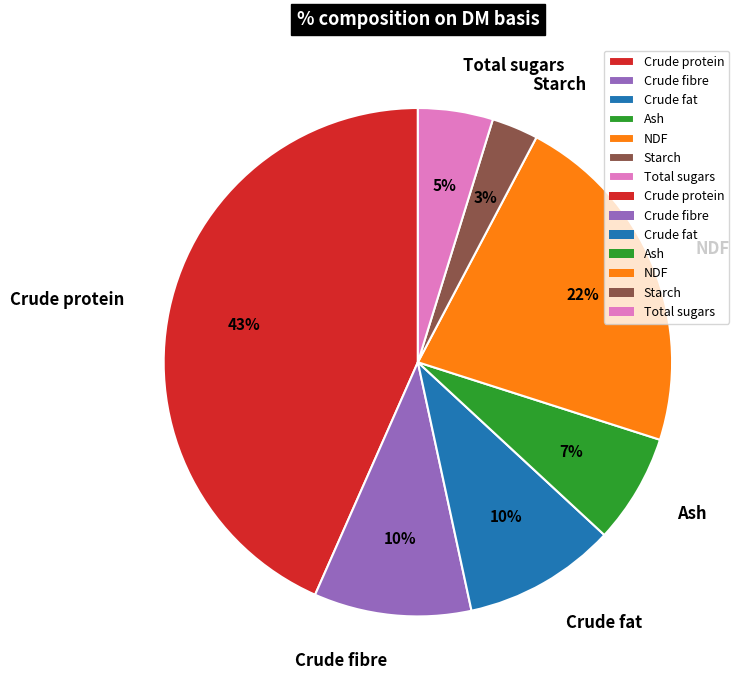

What percentage is the Crude fat slice, to the nearest percent?

10%